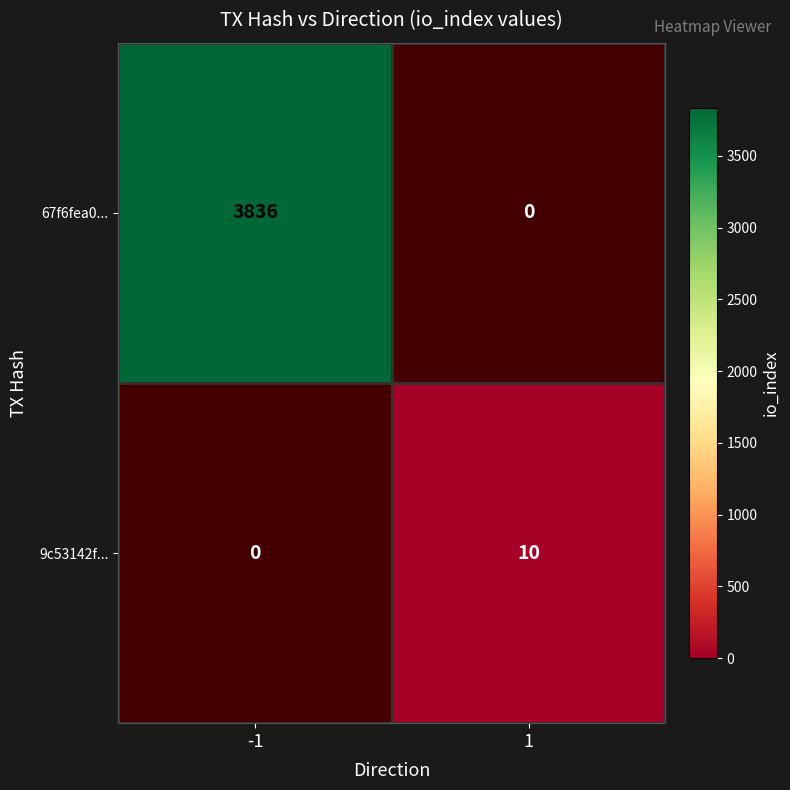

Which series has the largest total across all categories?

67f6fea0...